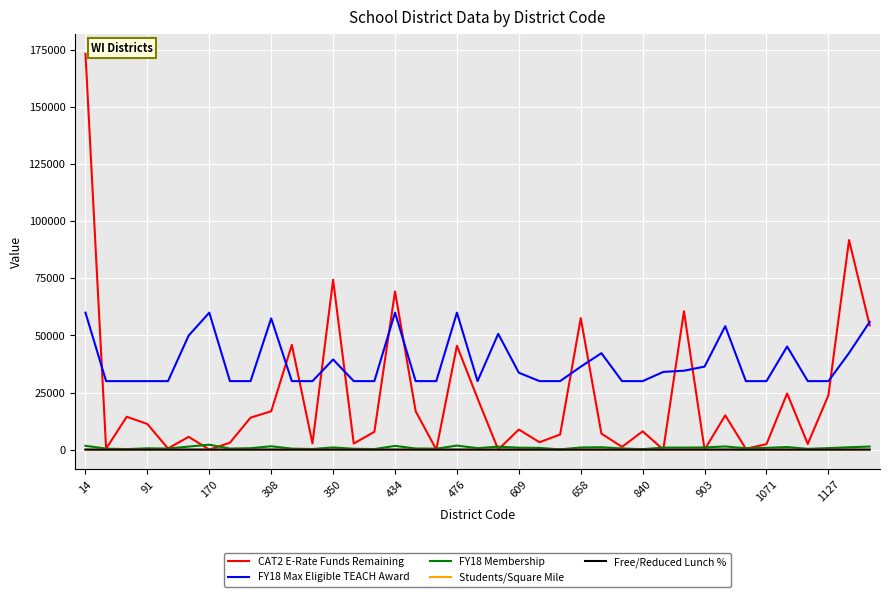

Which series has the widest spread of values?

CAT2 E-Rate Funds Remaining